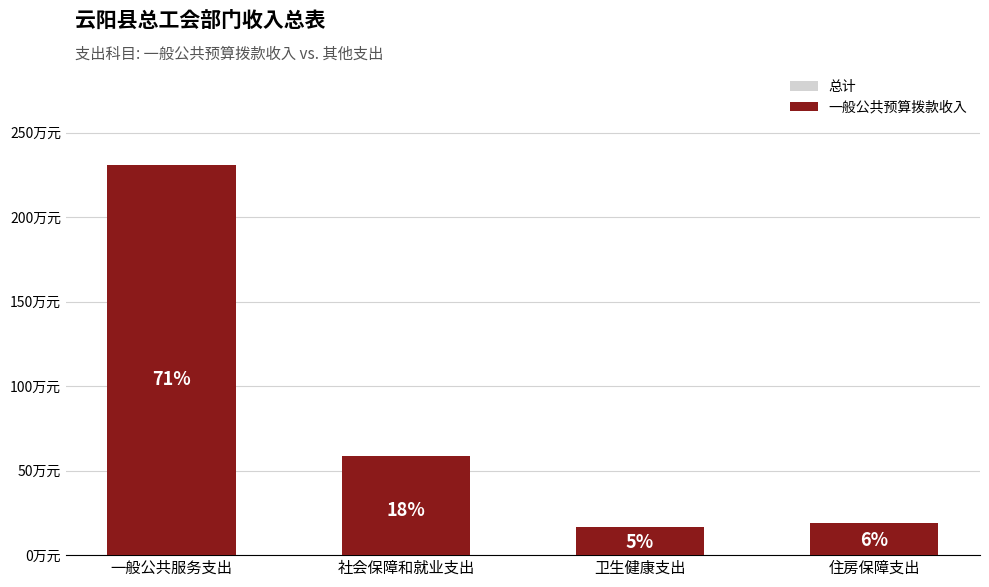

What is the difference between the 一般公共预算拨款收入 values at 住房保障支出 and 卫生健康支出?

2.2